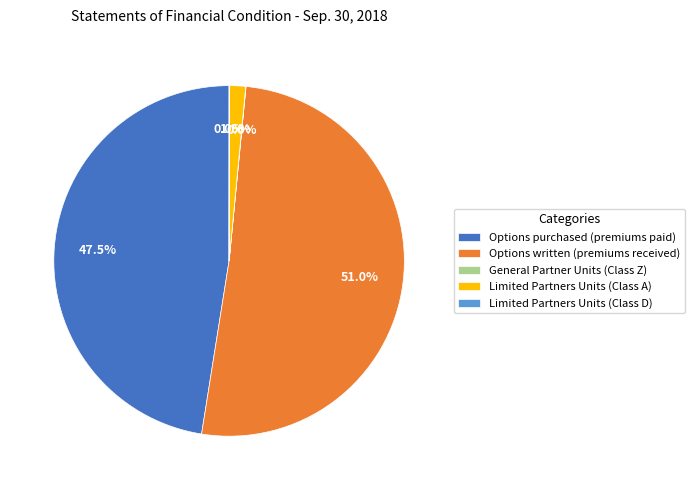

What is the largest slice in the pie chart?

Options written (premiums received)